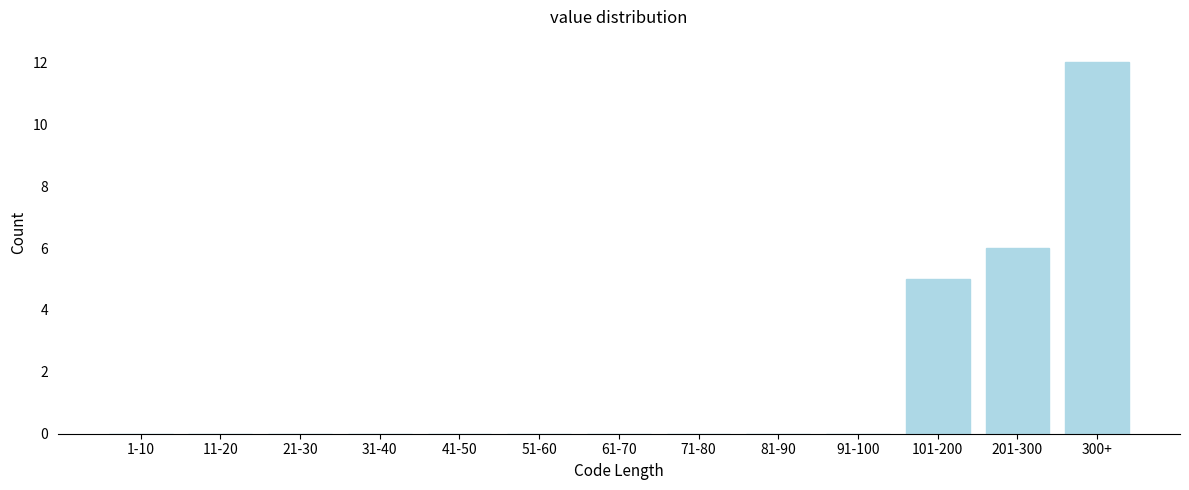

Reading right to left, transcribe all the data shown in this chart.

300+=12	201-300=6	101-200=5	91-100=0	81-90=0	71-80=0	61-70=0	51-60=0	41-50=0	31-40=0	21-30=0	11-20=0	1-10=0